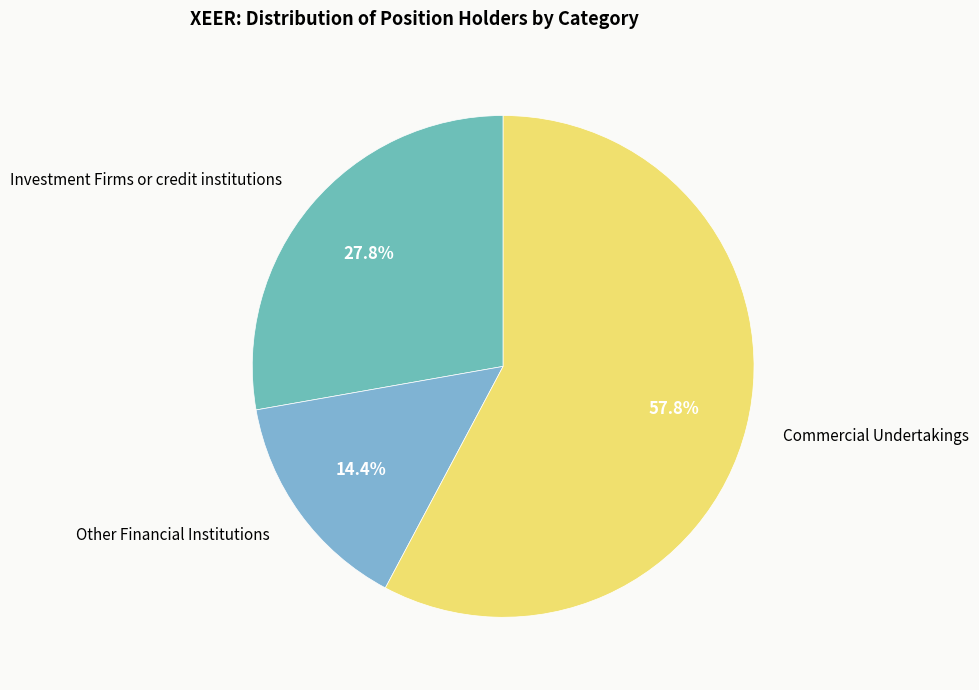

Do Investment Firms or credit institutions and Other Financial Institutions together represent more than half of the pie?

No